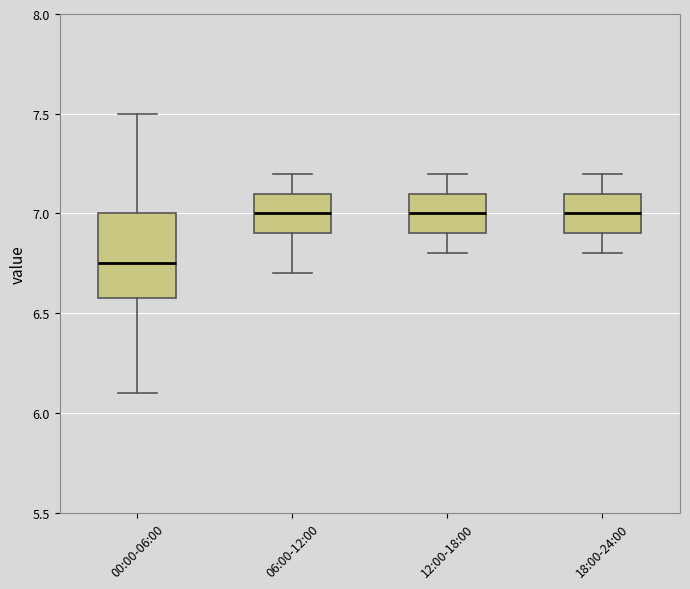

Which box is the tallest, from its lower edge to its upper edge?

00:00-06:00